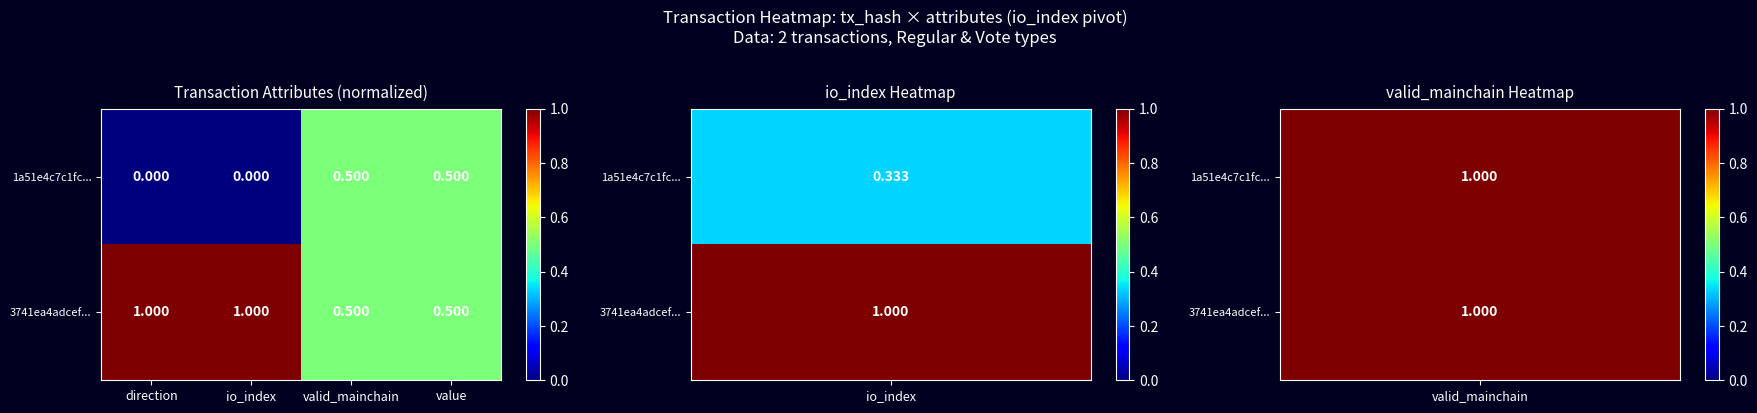

Is the value of 3741ea4adcef... at direction greater than the value of 1a51e4c7c1fc... at direction?

Yes